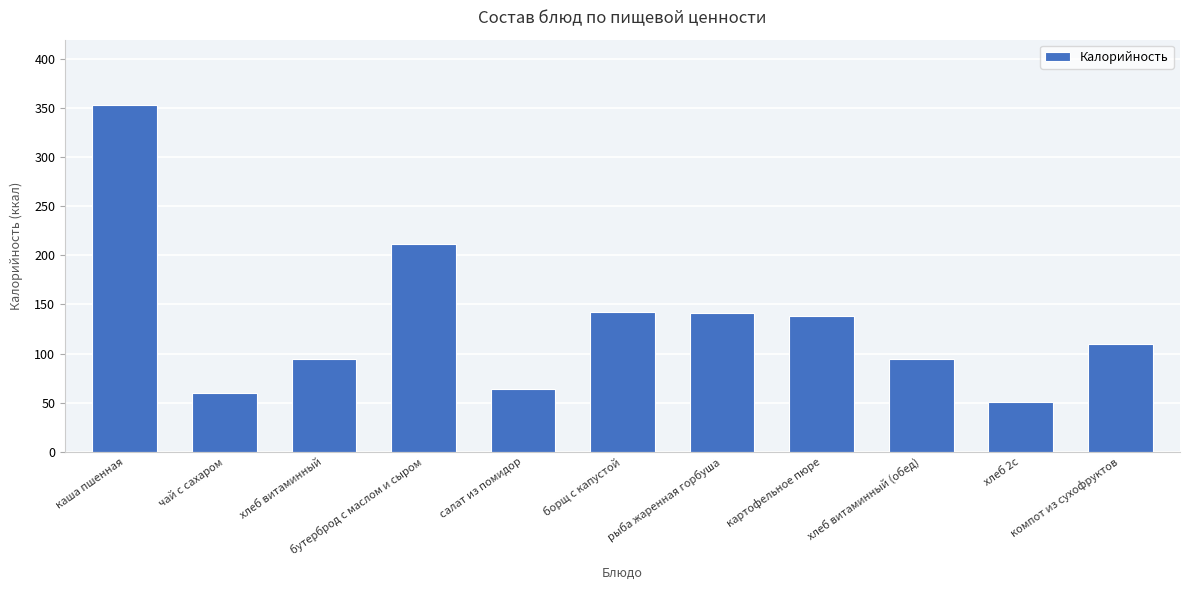

What is the difference between the maximum and minimum values?

302